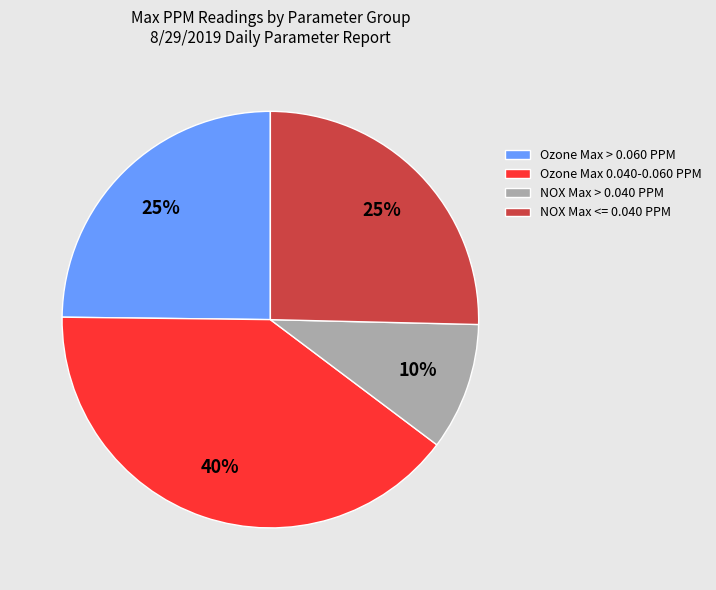

Which slice is the largest?

Ozone Max 0.040-0.060 PPM